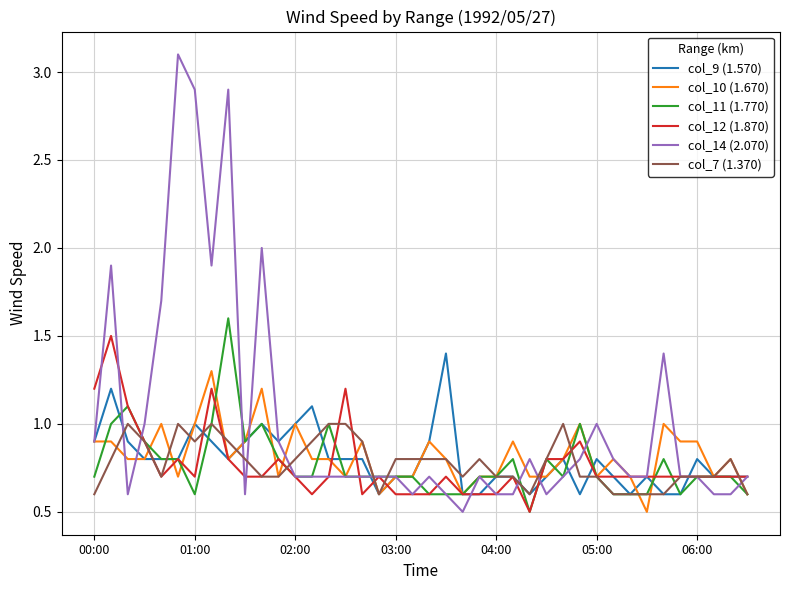

Which series has the largest range (max minus min)?

col_14 (2.070)